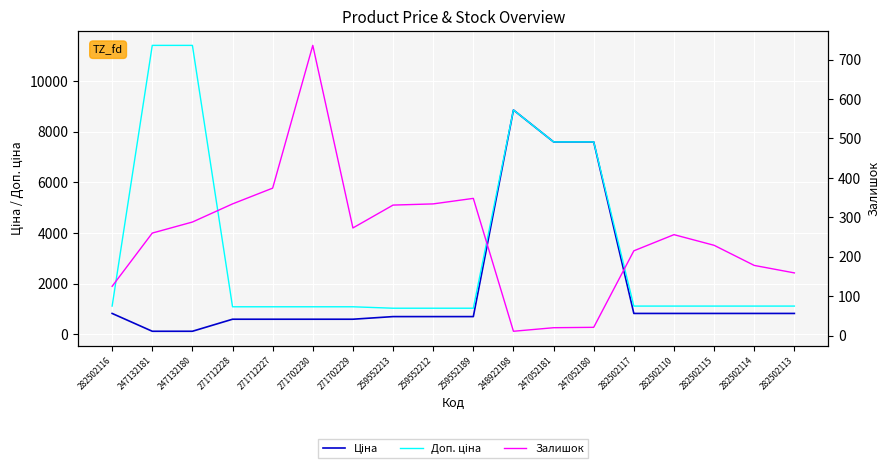

What is the spread (max minus min) of values at 271712228?

747.7